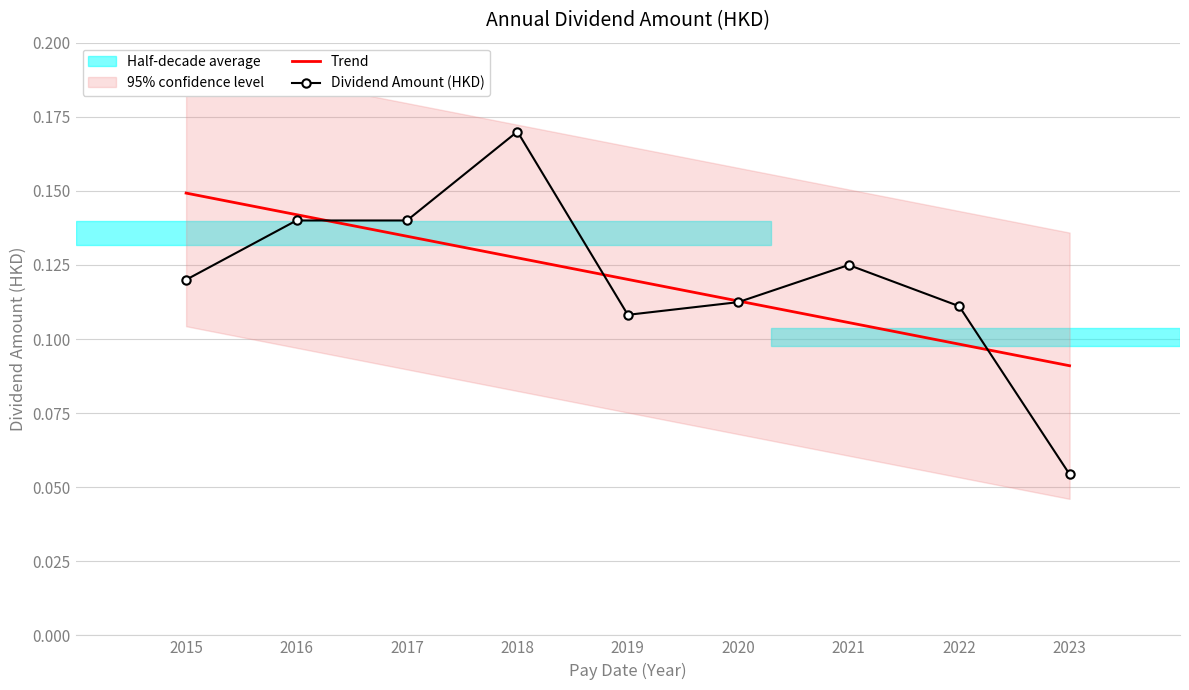

Is the value of Dividend Amount (HKD) at 2022 greater than the value of Trend at 2019?

No